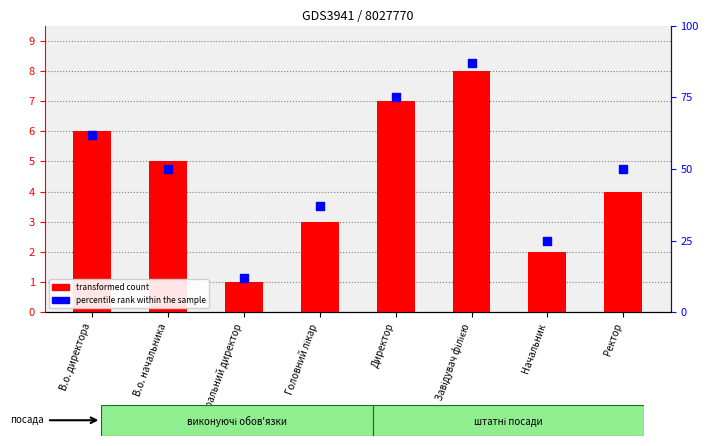

Which series has the largest total across all categories?

percentile rank within the sample